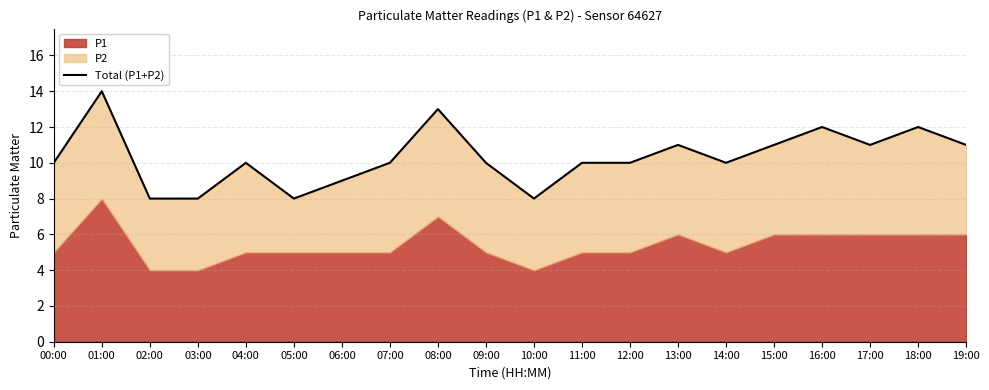

What is the sum of all values?

206